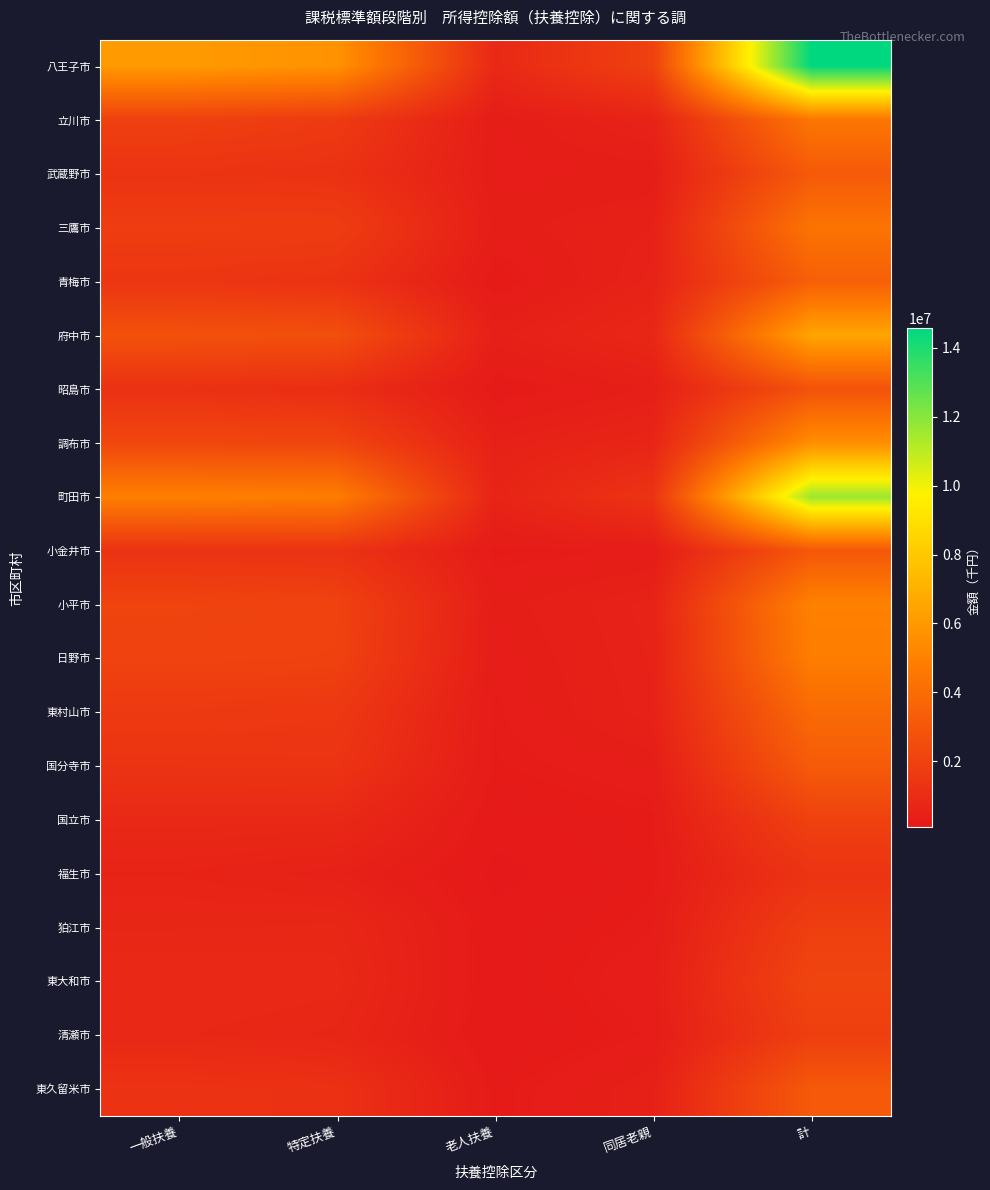

List the series in order of their peak value, highest first.

八王子市, 町田市, 府中市, 調布市, 小平市, 日野市, 立川市, 三鷹市, 東村山市, 青梅市, 国分寺市, 武蔵野市, 東久留米市, 小金井市, 昭島市, 東大和市, 国立市, 清瀬市, 狛江市, 福生市